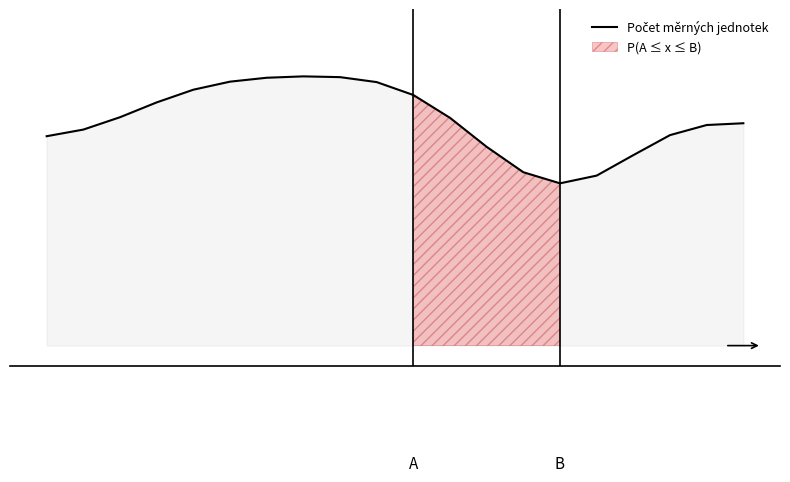

True or false: the data has more than 2 interior local peaks.

False